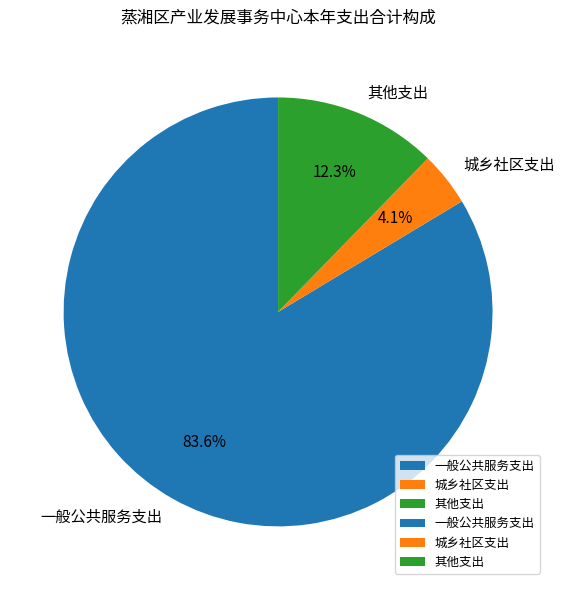

Which slice is the smallest?

城乡社区支出